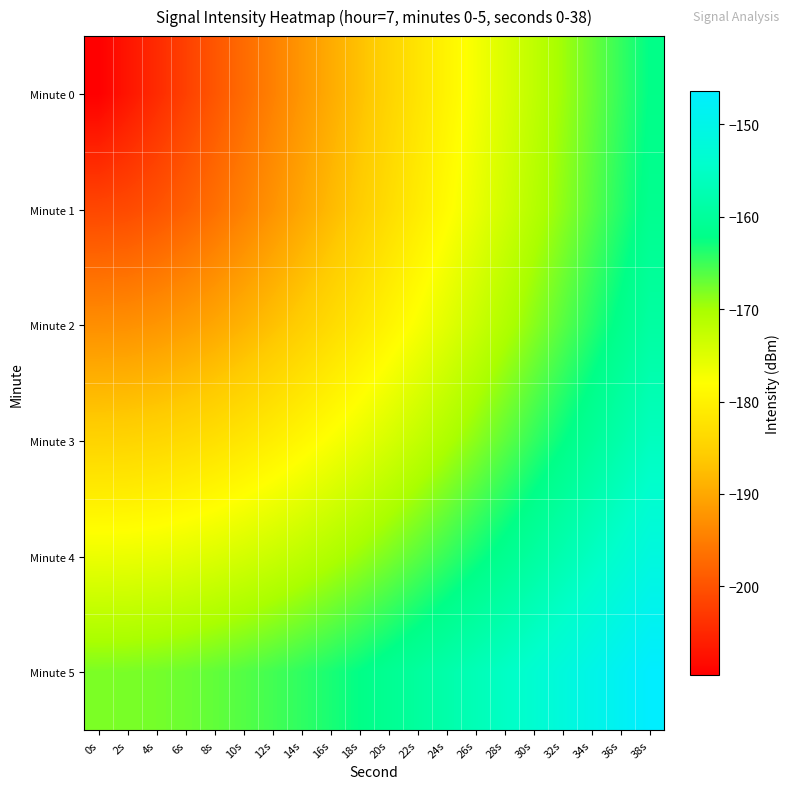

Between 36s and 38s, which is larger?

38s